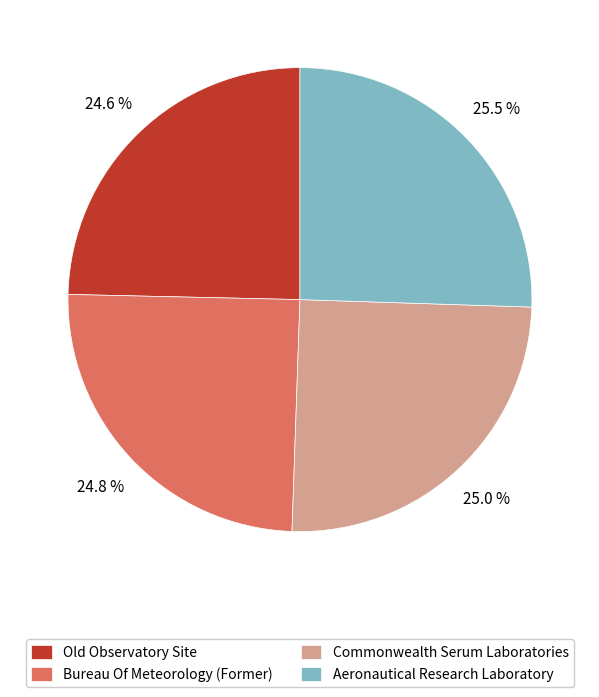

Is it true that Bureau Of Meteorology (Former) is 37% of the pie?

False